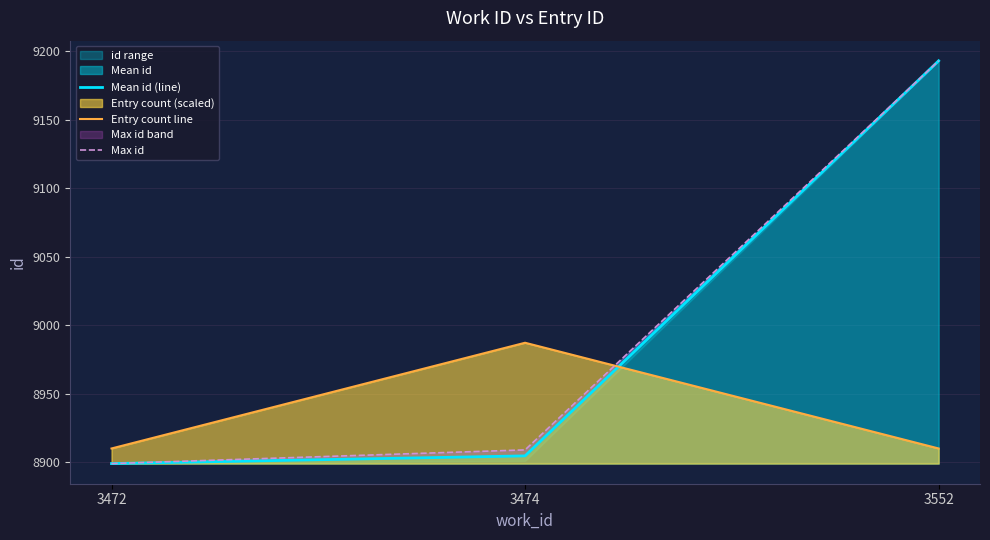

Which series has the largest total across all categories?

Max id